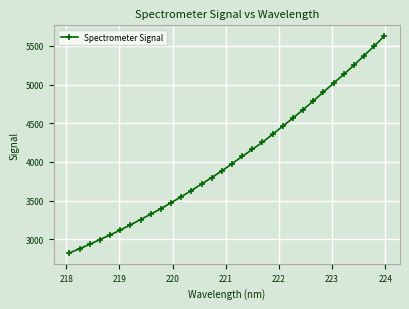

What is the maximum value shown in the chart?

5625.8